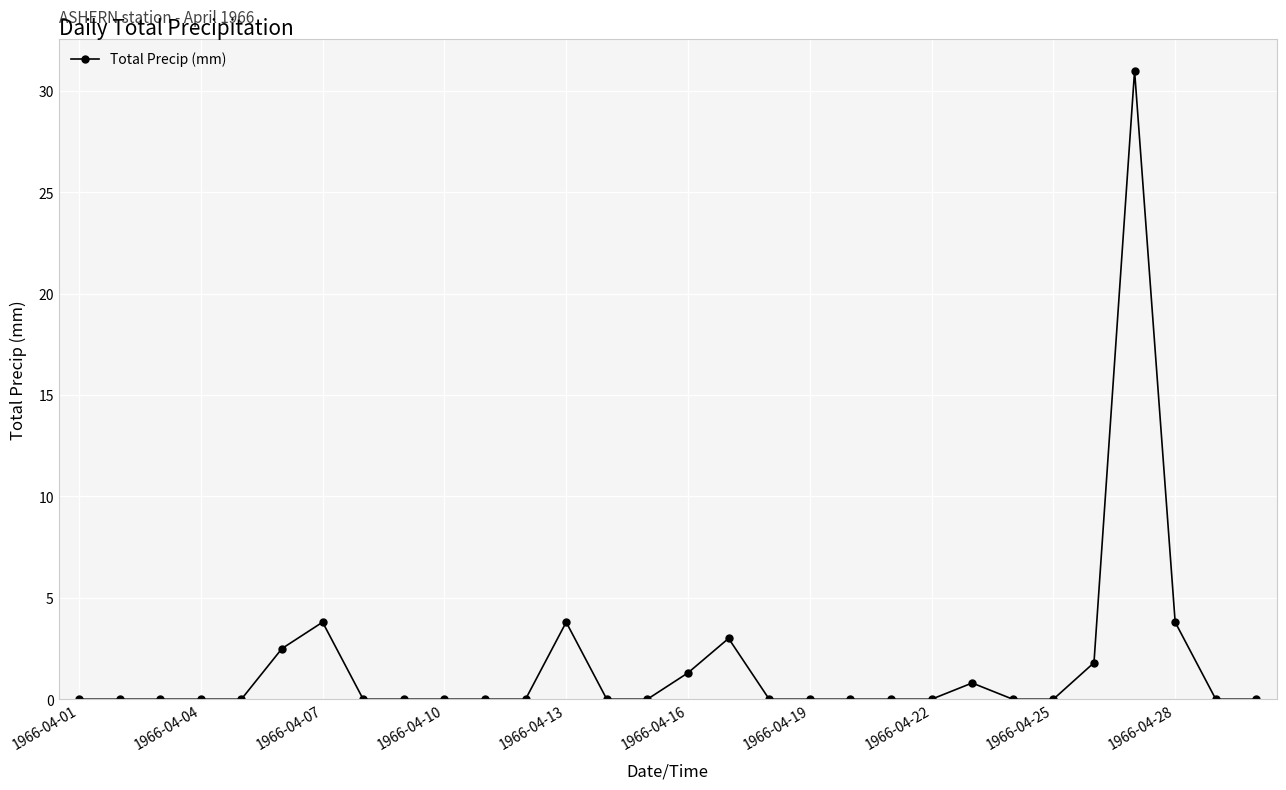

How many lines are shown in the chart?

1